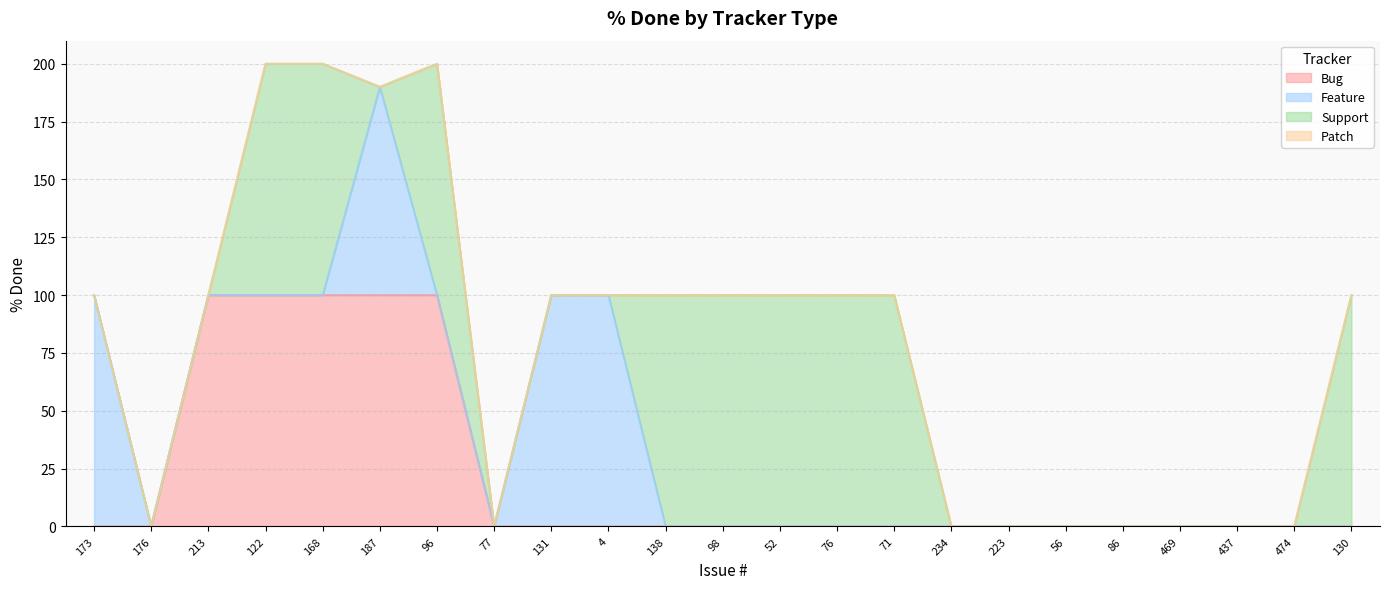

Is it true that Support equals -54 at 234?

False